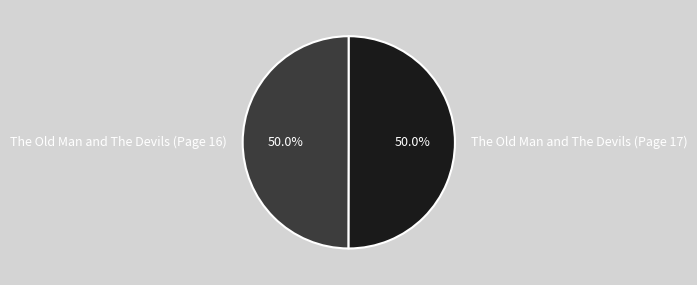

The The Old Man and The Devils (Page 17) slice represents 61% of the pie. True or false?

False